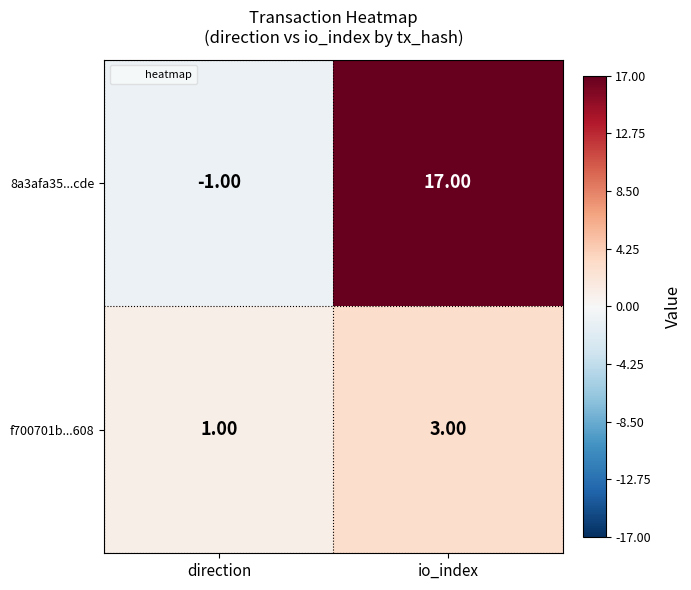

At which label is f700701b...608 closest to 2?

direction